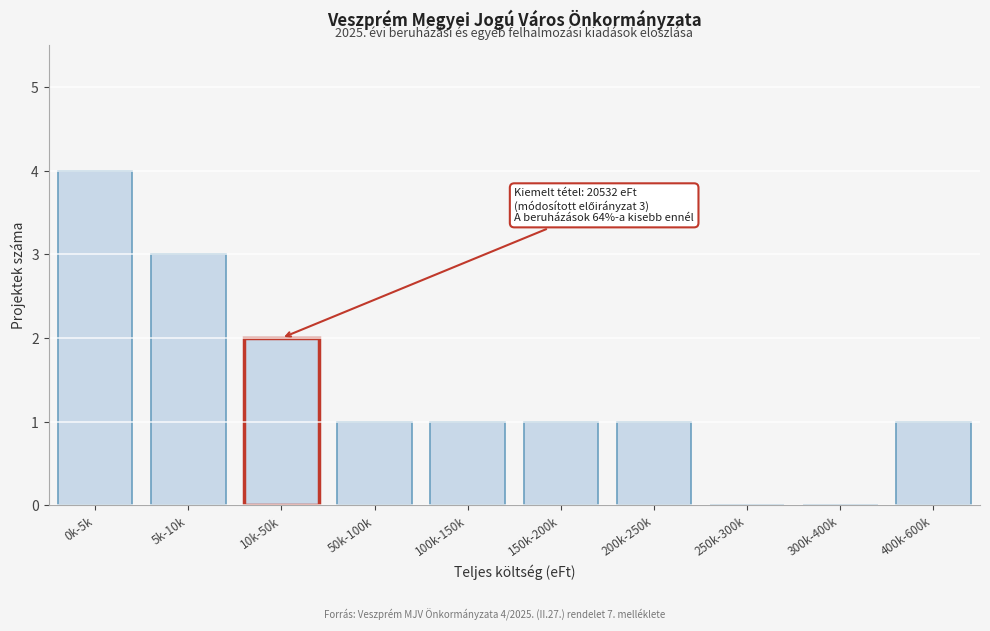

Reading left to right, list all the values displayed in this chart.

0k-5k=4	5k-10k=3	10k-50k=2	50k-100k=1	100k-150k=1	150k-200k=1	200k-250k=1	250k-300k=0	300k-400k=0	400k-600k=1